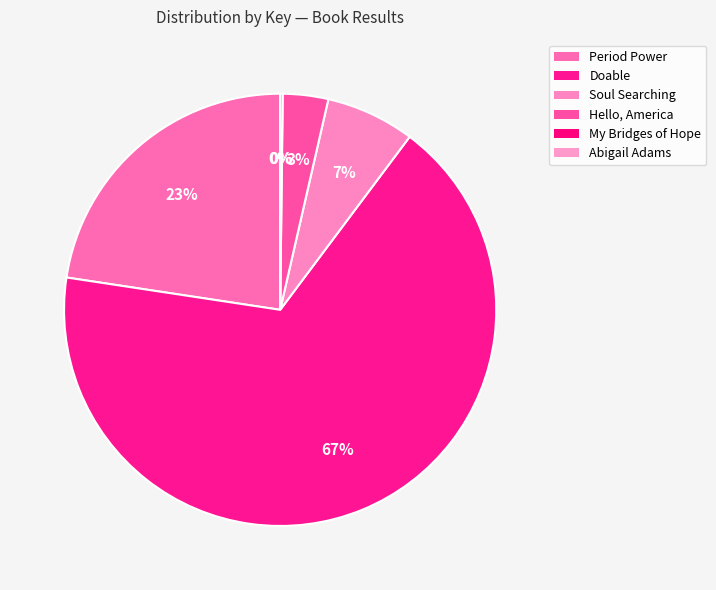

To the nearest percent, what percentage of the pie is Period Power?

23%